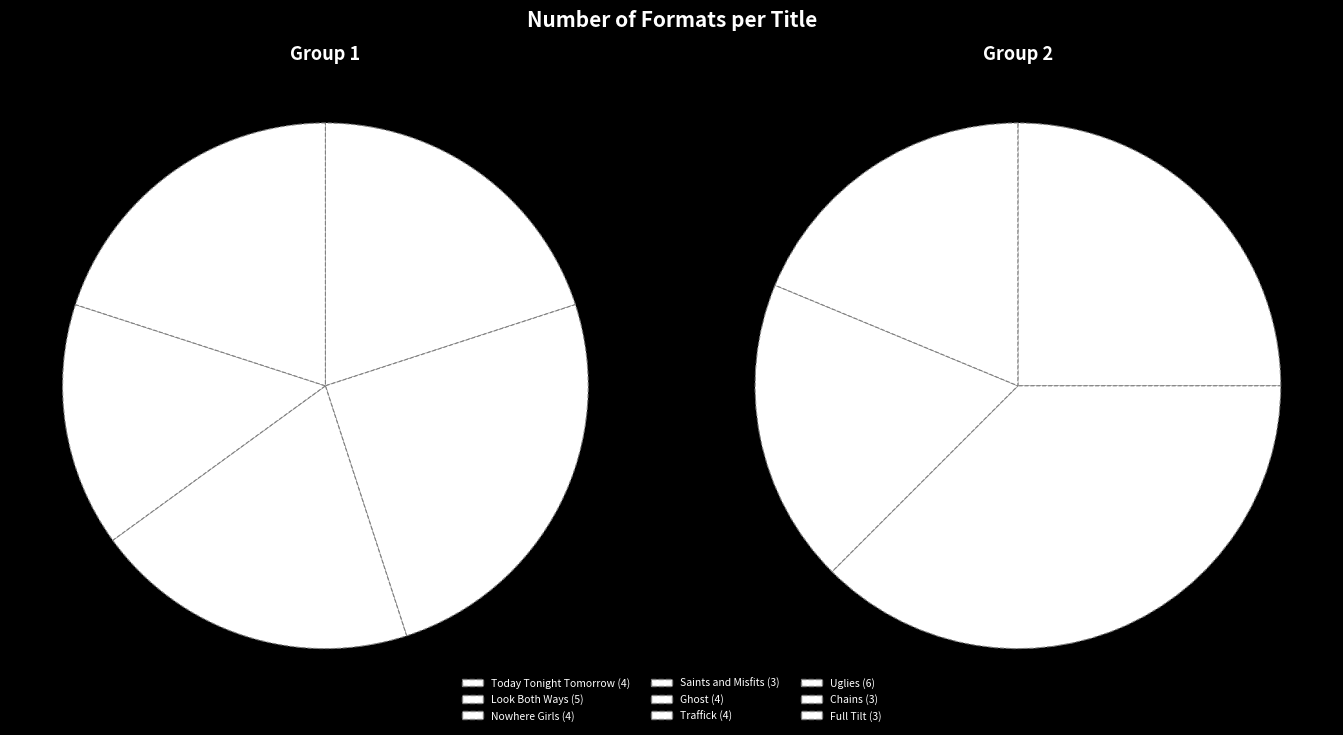

To the nearest percent, what is the combined percentage of Nowhere Girls and Ghost?

22%